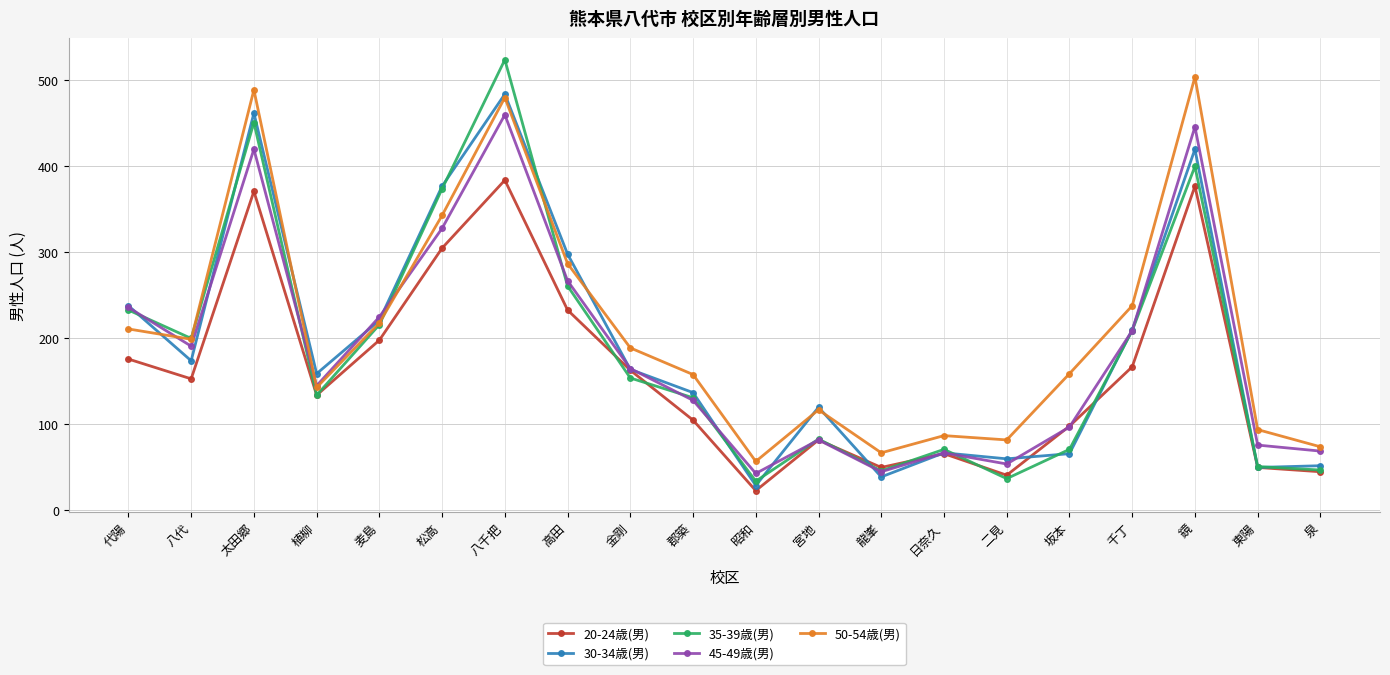

At which category does 50-54歳(男) reach its first local peak?

太田郷